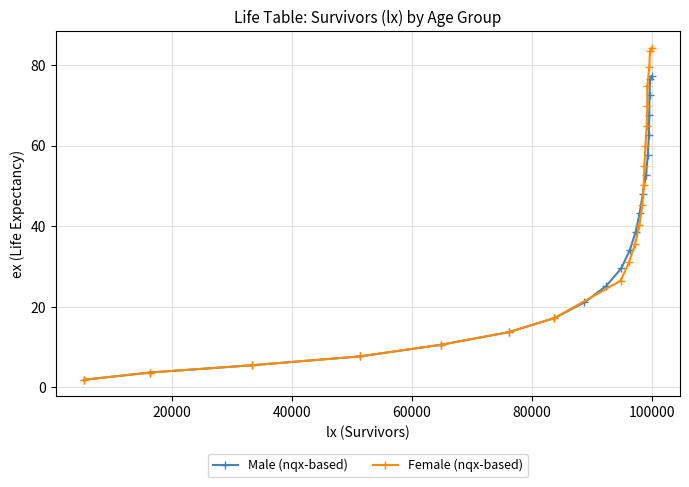

What is the value of the Female (nqx-based) point at the 19th from the left?

79.5